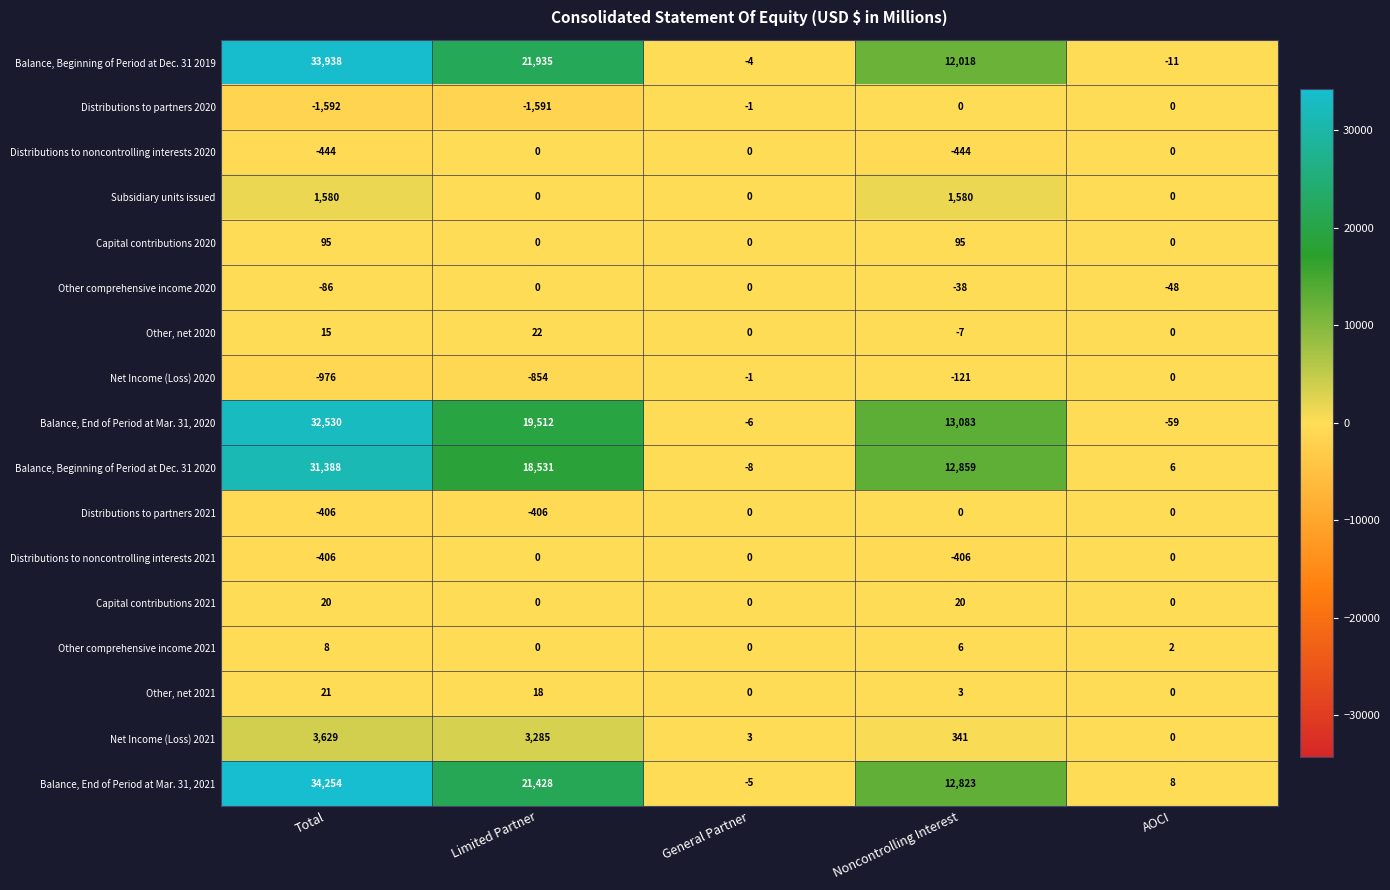

Which series has the largest range (max minus min)?

Balance, End of Period at Mar. 31, 2021